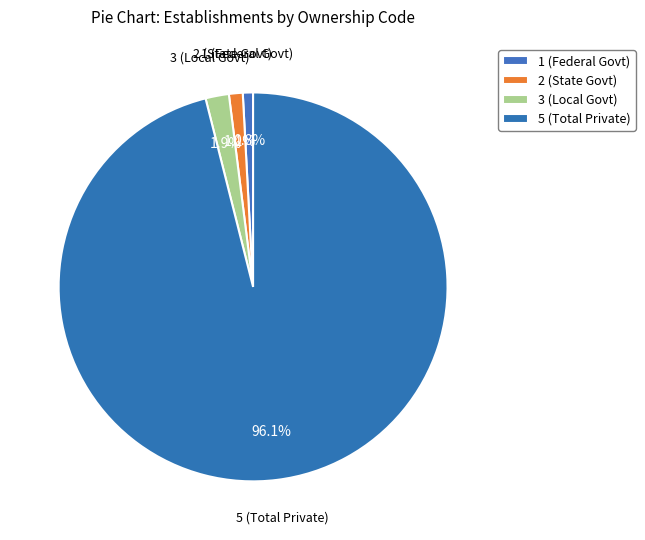

Combined, do 5 (Total Private) and 1 (Federal Govt) account for over 50%?

Yes